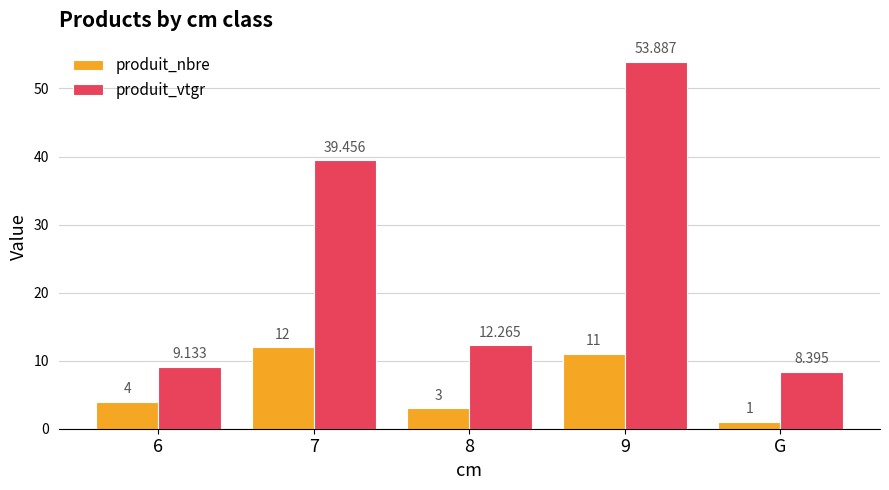

What is the total value across all series at G?

9.4